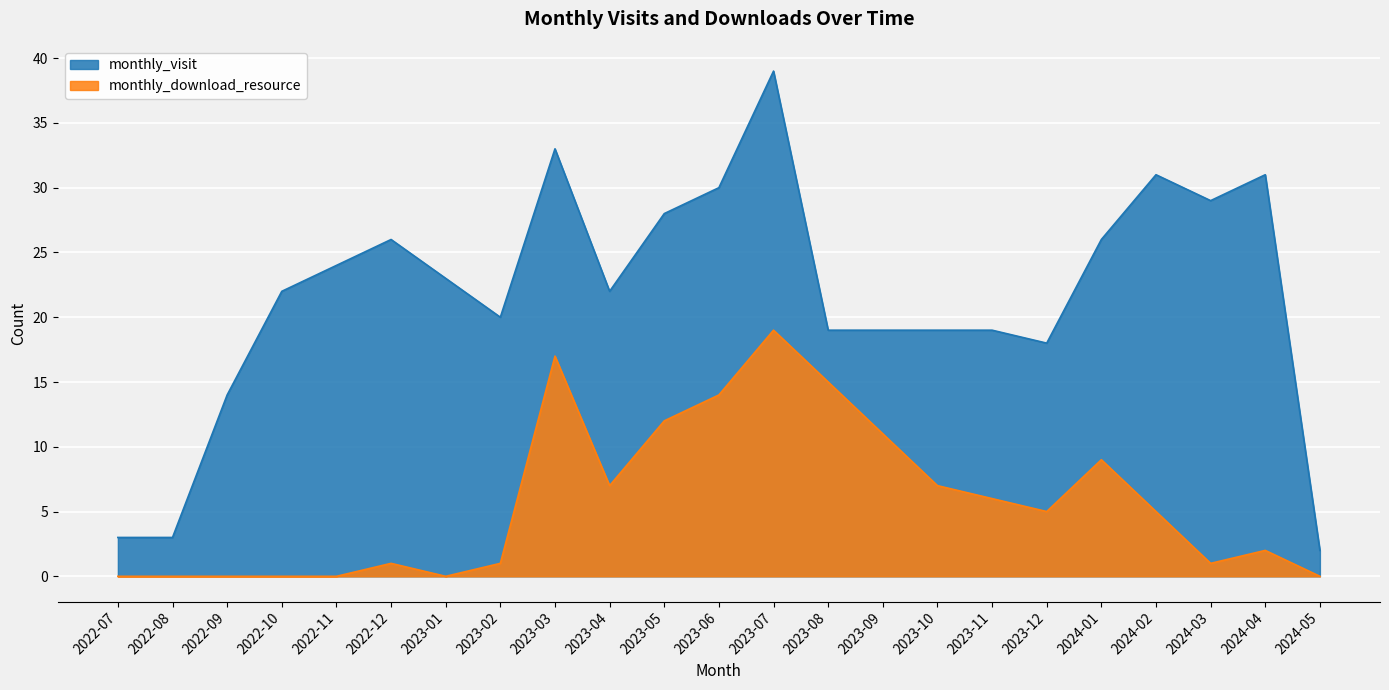

Which series has the largest total across all categories?

monthly_visit